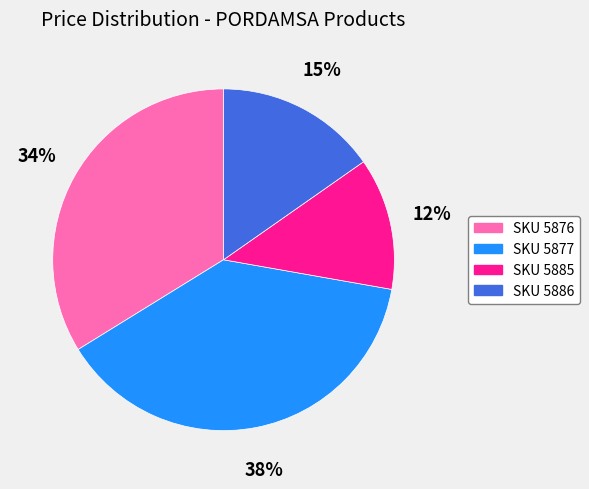

Is there any slice that represents more than half of the pie?

No